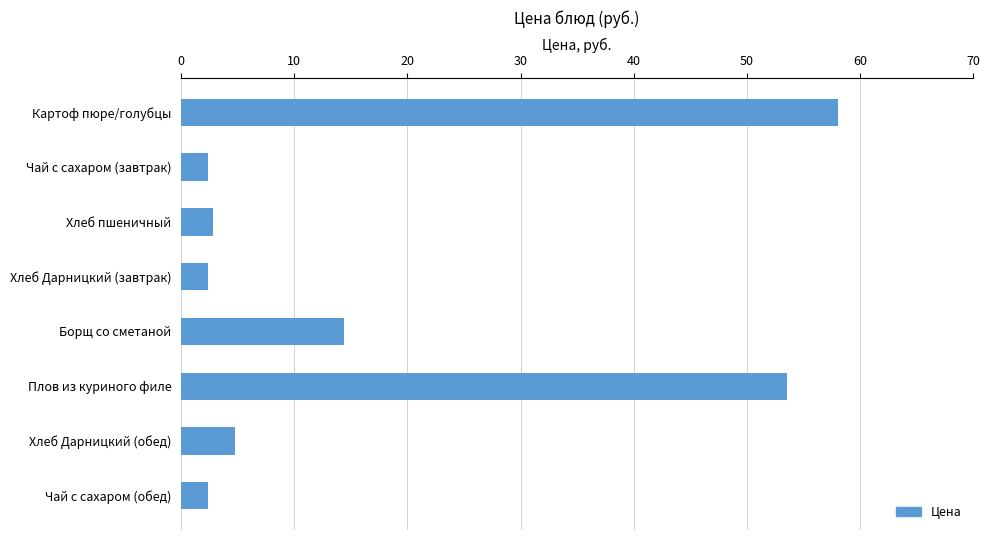

What is the greatest value displayed?

58.1